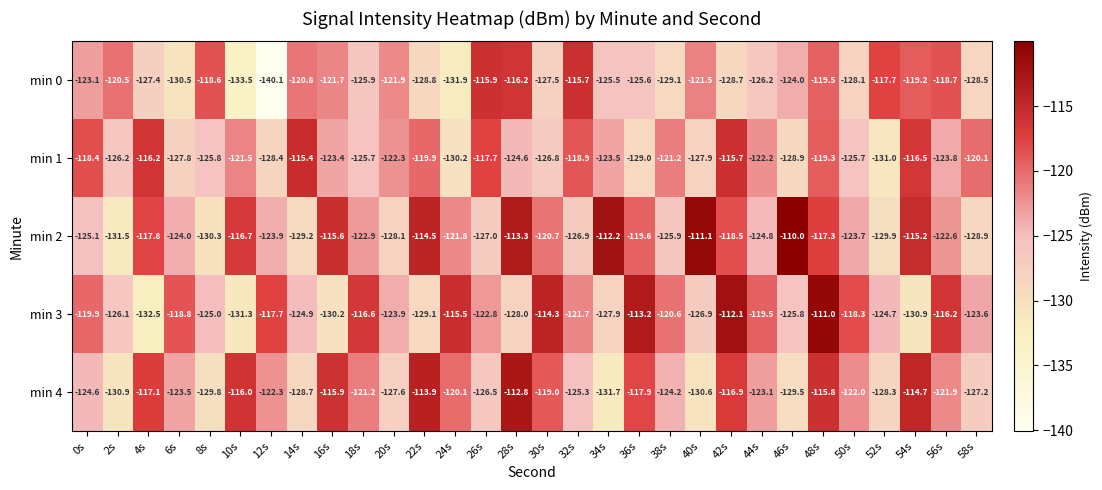

At which label does min 3 first exceed -122?

0s